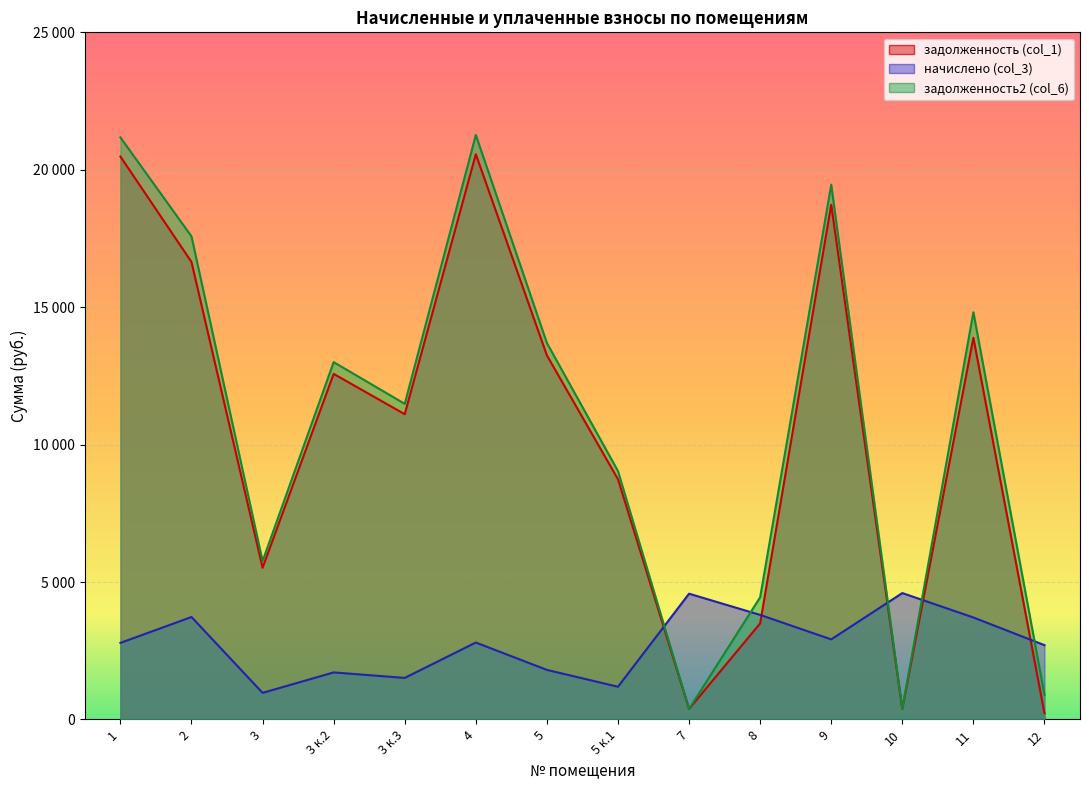

What is the total value across all series at 3 к.2?

27285.5